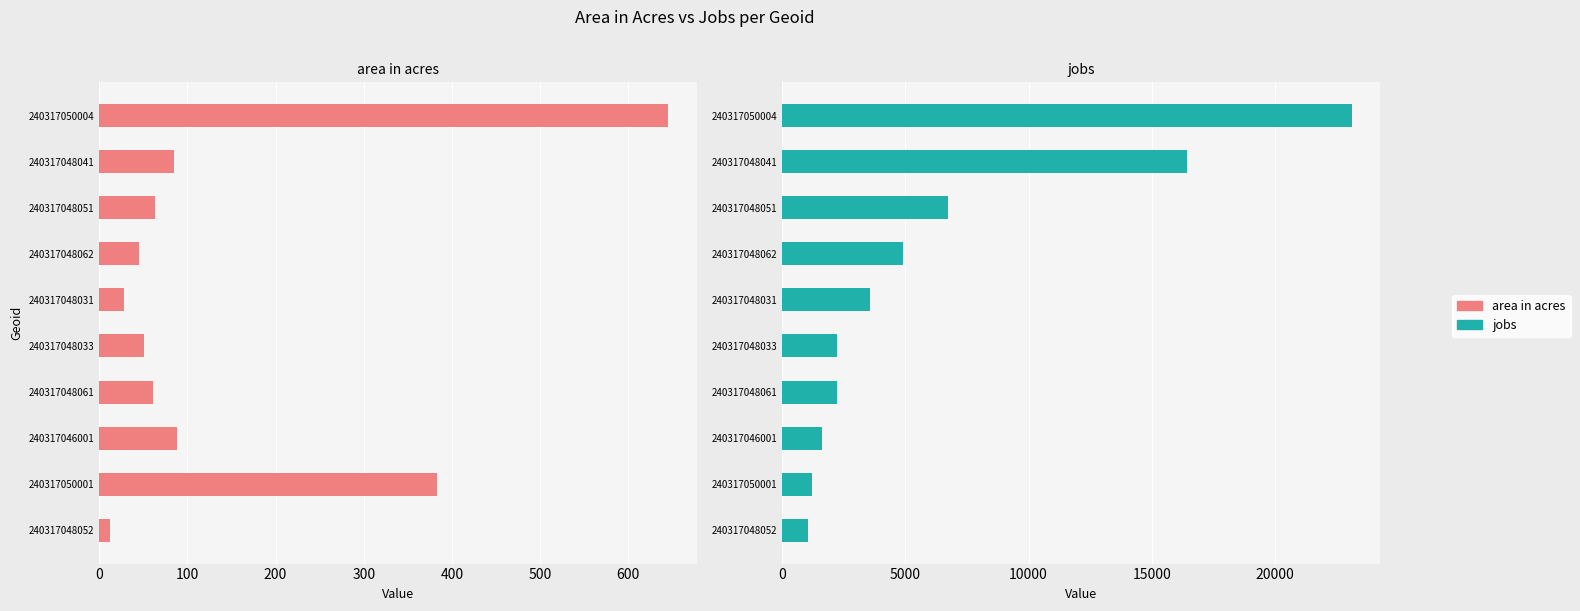

Is it true that jobs equals 3006.2 at 240317048033?

False